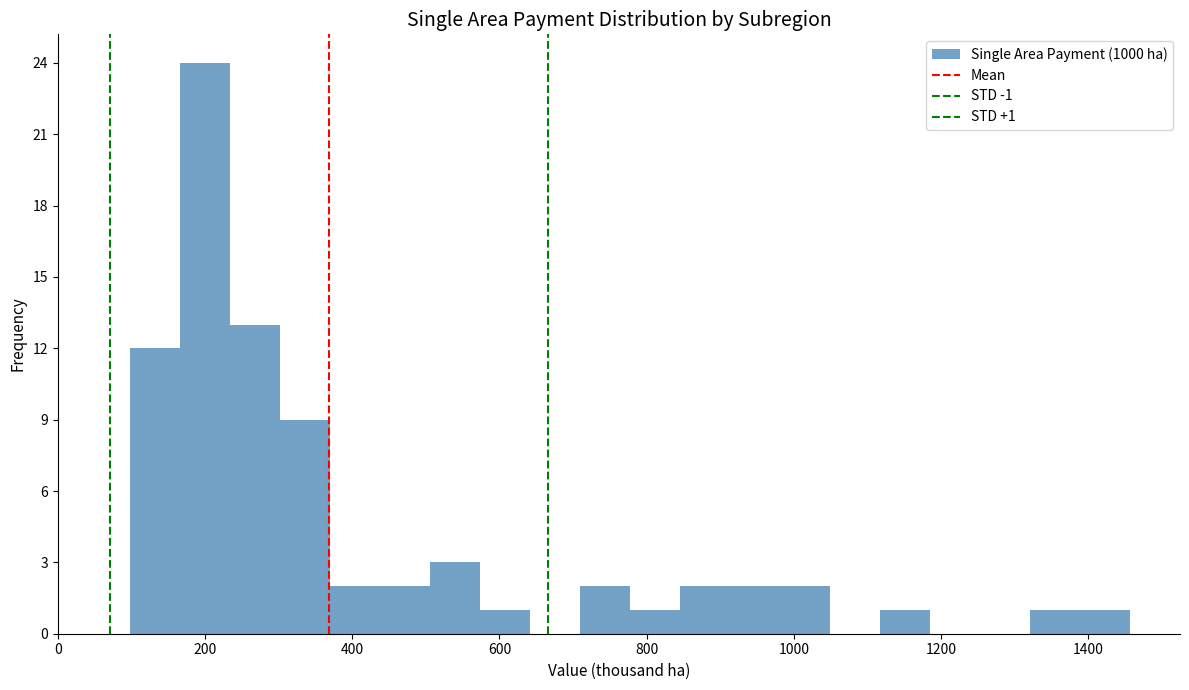

Read against the x-axis, roughly where is the centre of the tallest bar?

200